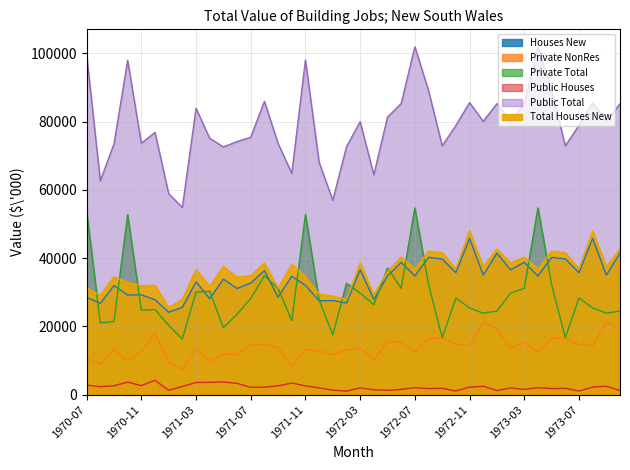

Does the chart display data point markers on the line(s)?

No